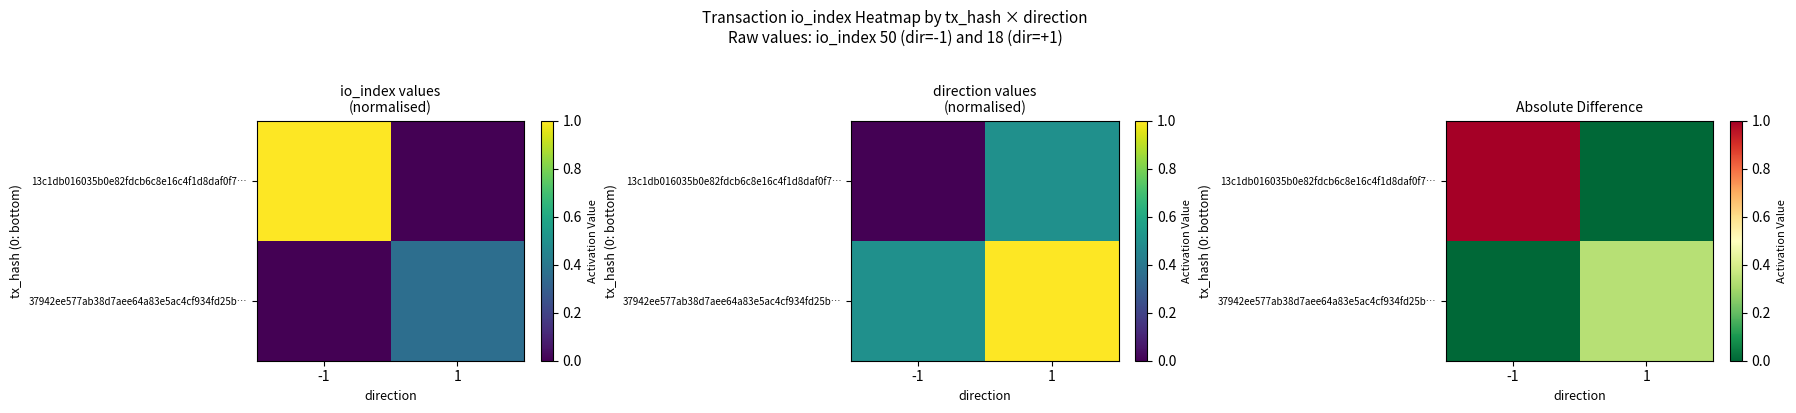

Which category has the highest value in the 37942ee577ab38d7aee64a83e5ac4cf934fd25b… series?

1